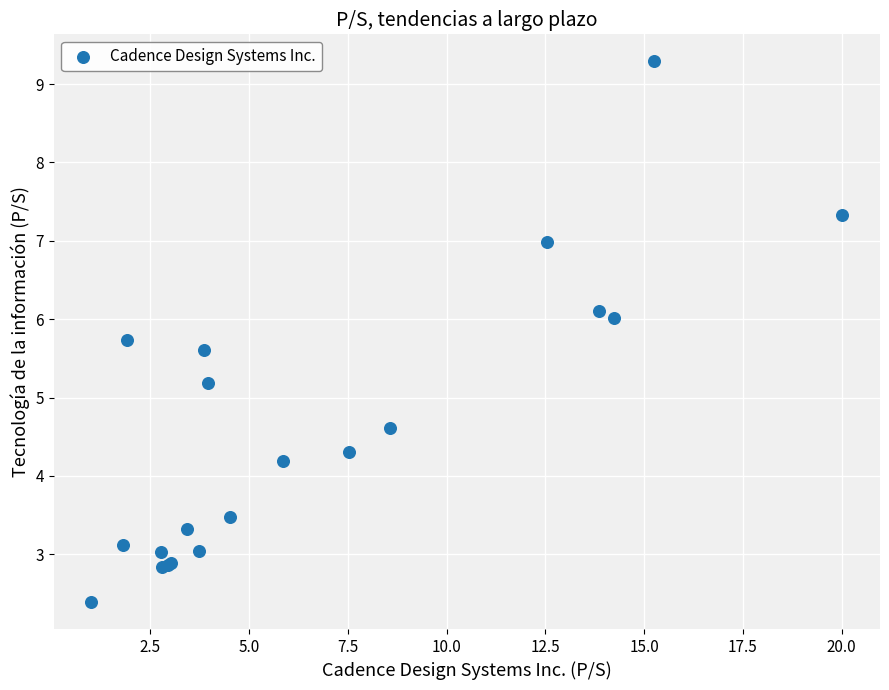

What Y value in the scatter plot is closest to 5?

5.2